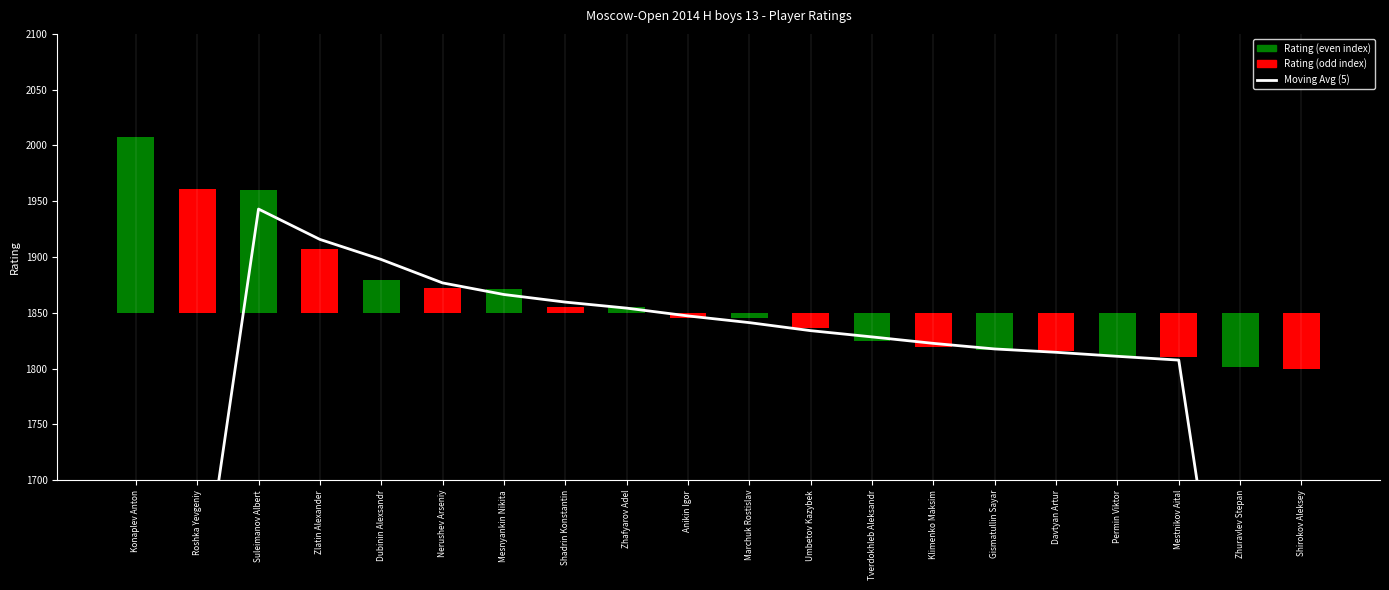

Are the bars horizontal?

No